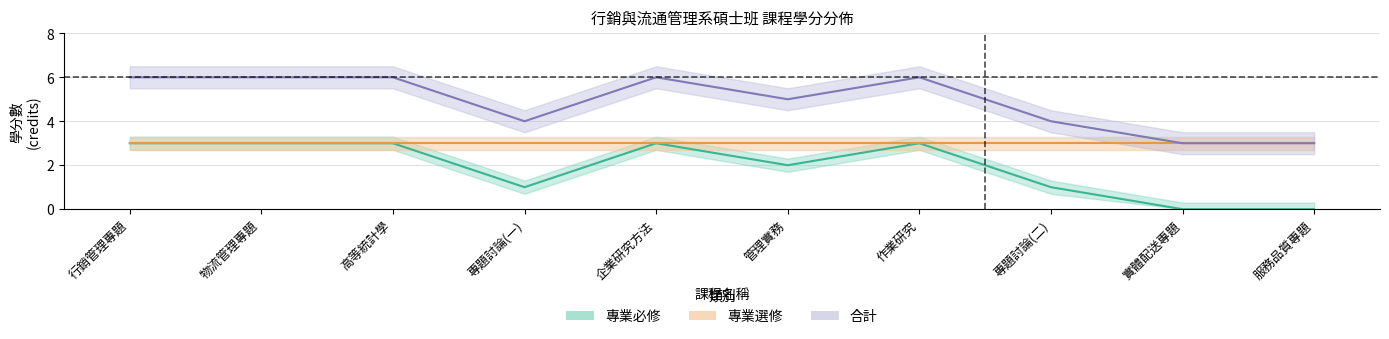

At which label is the value closest to 1?

專題討論(一)